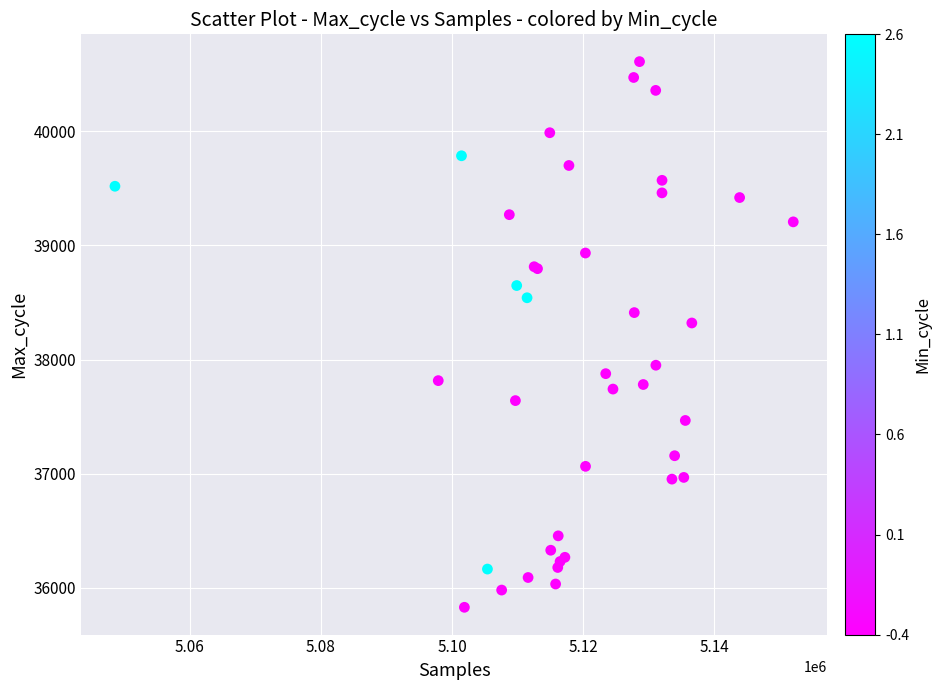

What Y value in the scatter plot is closest to 38219?

38320